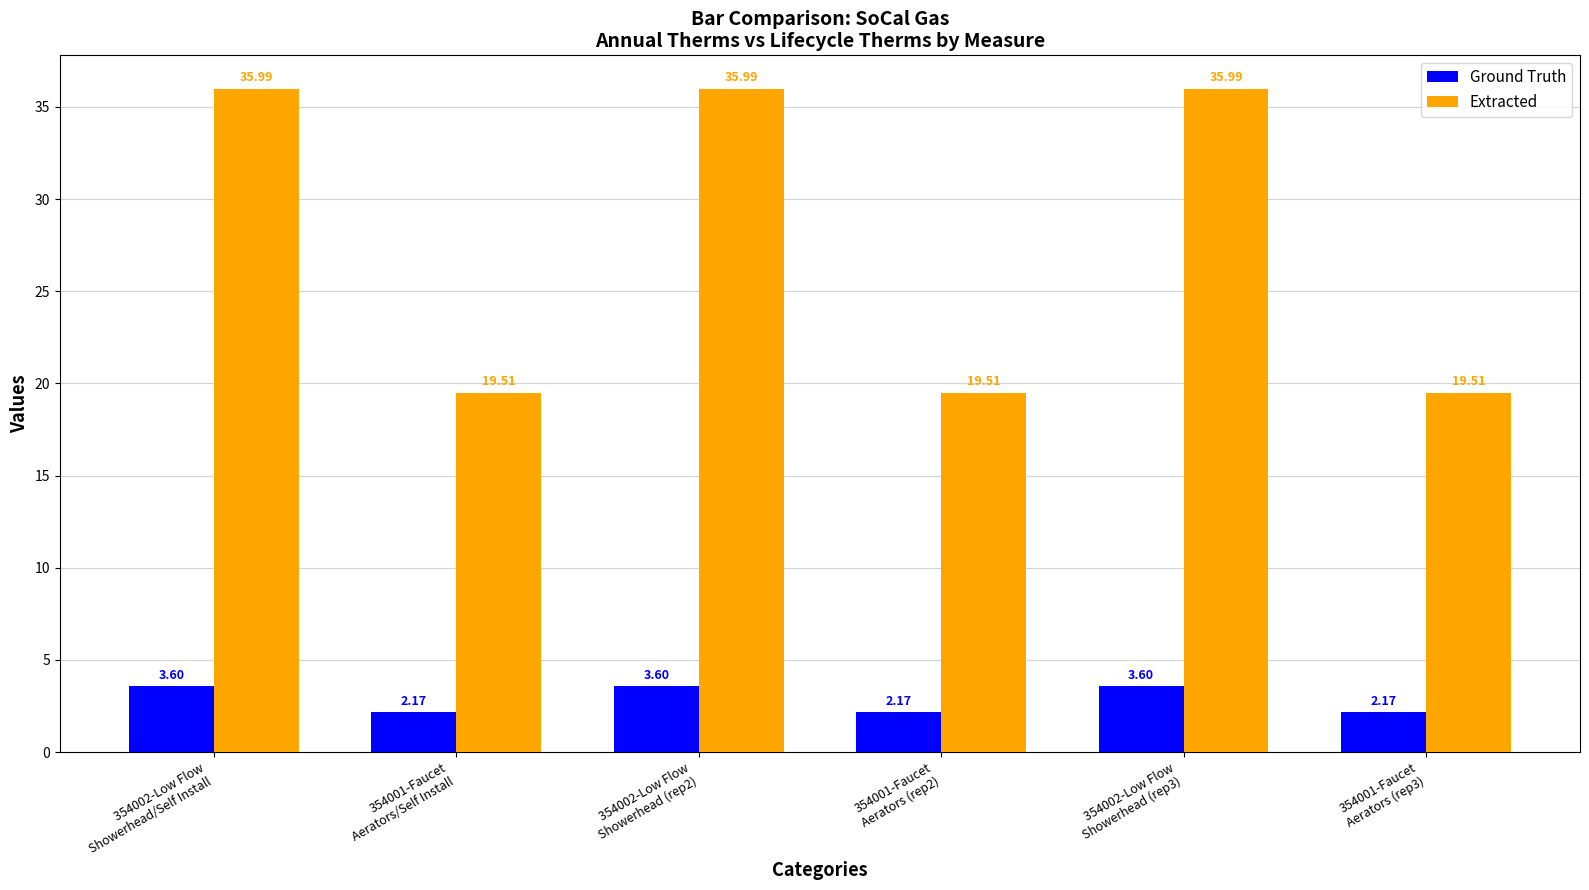

What value does the Extracted series have at 354001-Faucet
Aerators (rep2)?

19.5